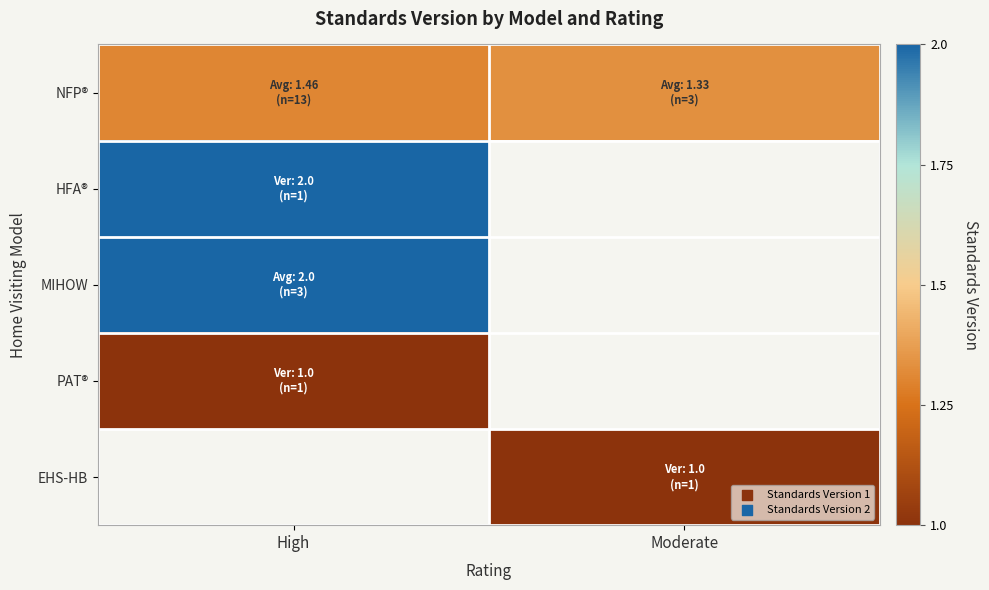

What is the difference between the highest and lowest values at Moderate?

0.3